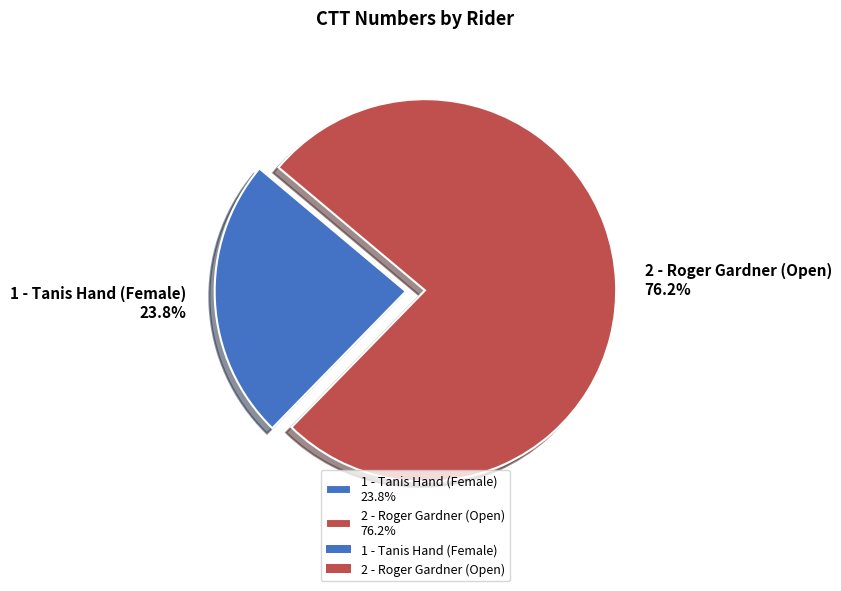

Count the number of slices in the pie.

2